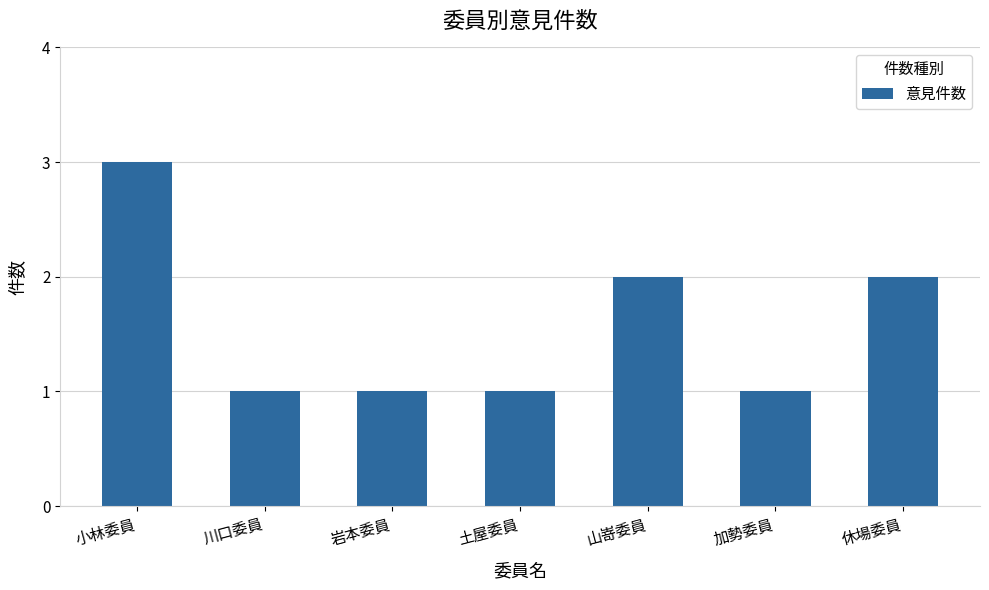

True or false: the data shows 2 at 小林委員.

False